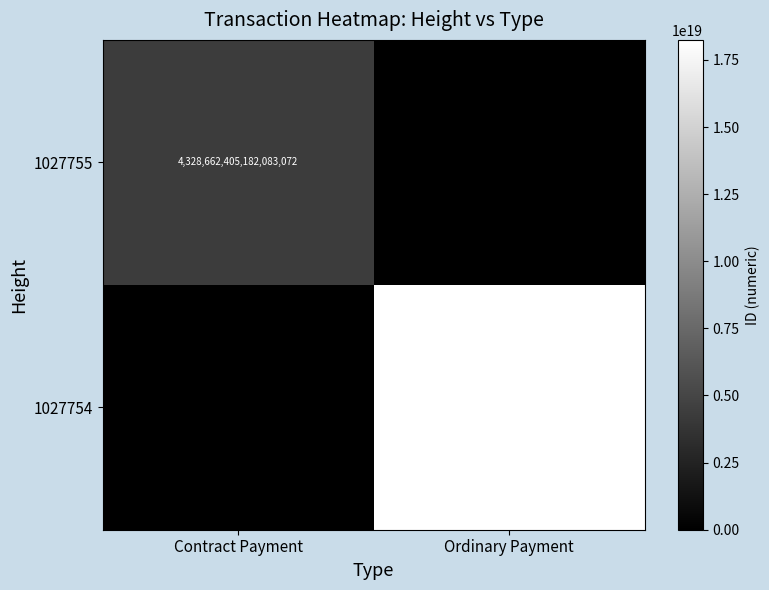

List the labels in order of 1027755 value, largest first.

Contract Payment, Ordinary Payment